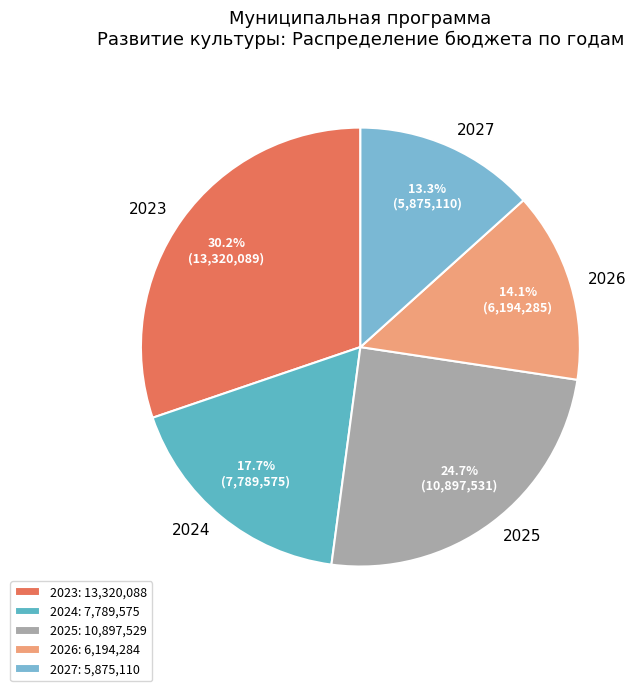

How many segments does this pie chart have?

5